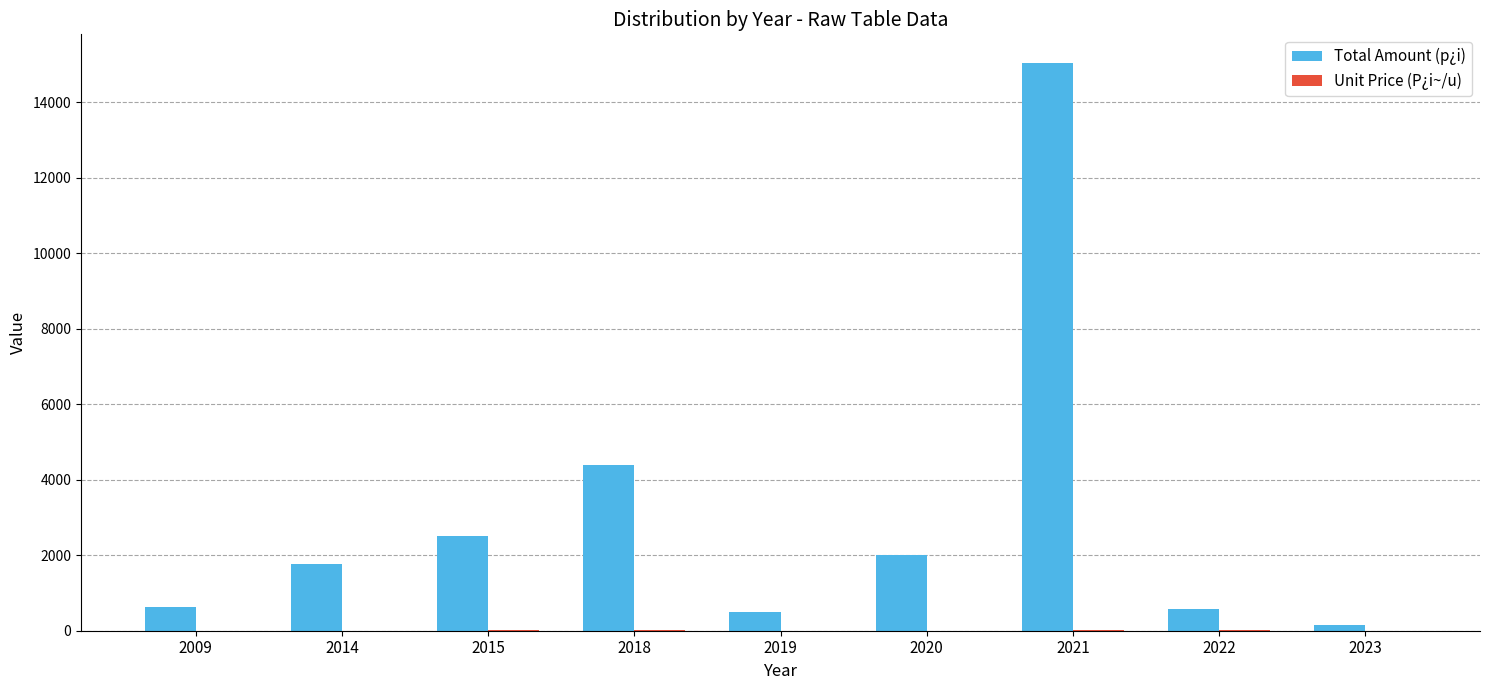

What is the sum of all Total Amount (p¿i) values?

27550.0